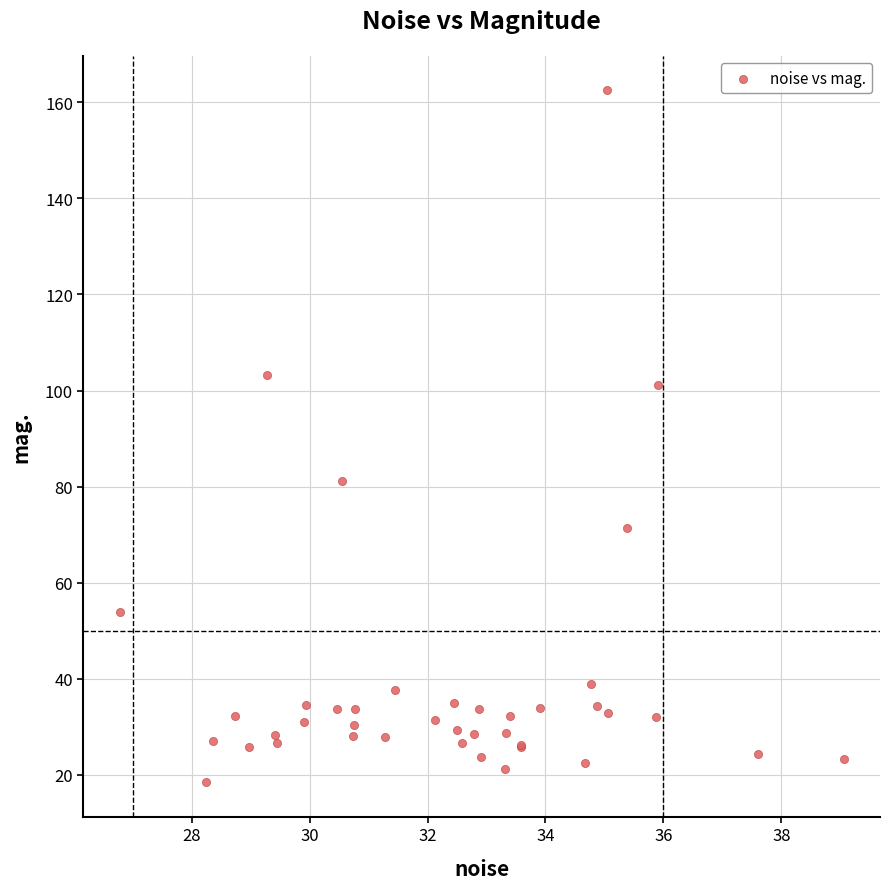

What Y value in the scatter plot is closest to 90?

81.1